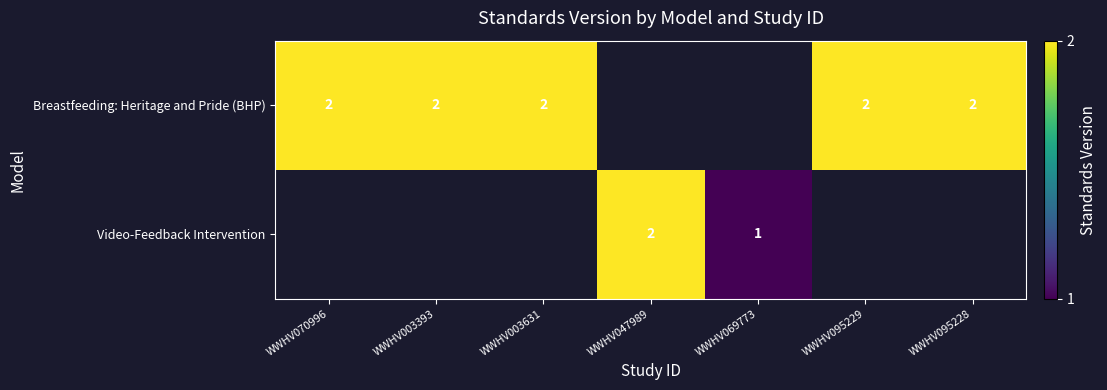

True or false: Breastfeeding: Heritage and Pride (BHP) has a value of 2 at WWHV095228.

True